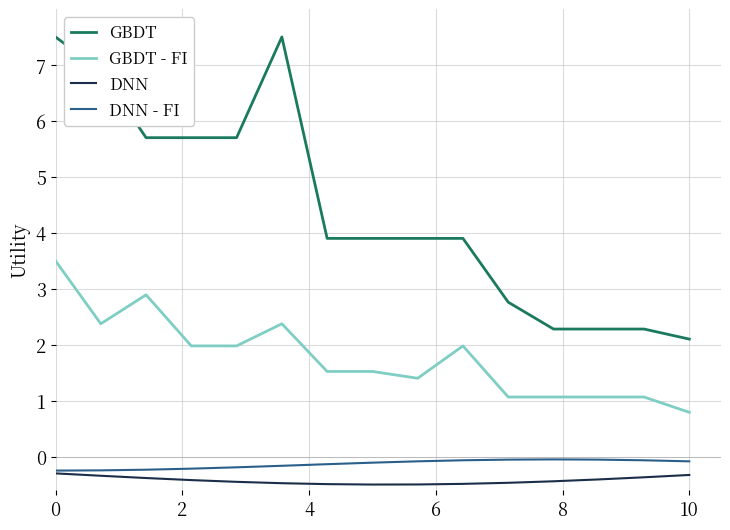

Count the number of categories in the chart.

15